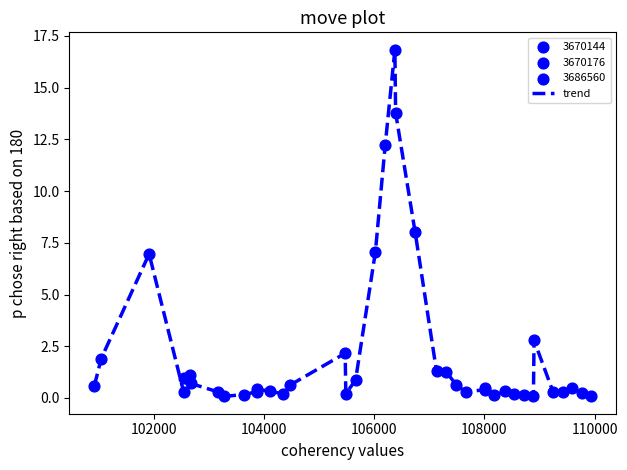

What is the difference between the maximum and minimum values?

16.8